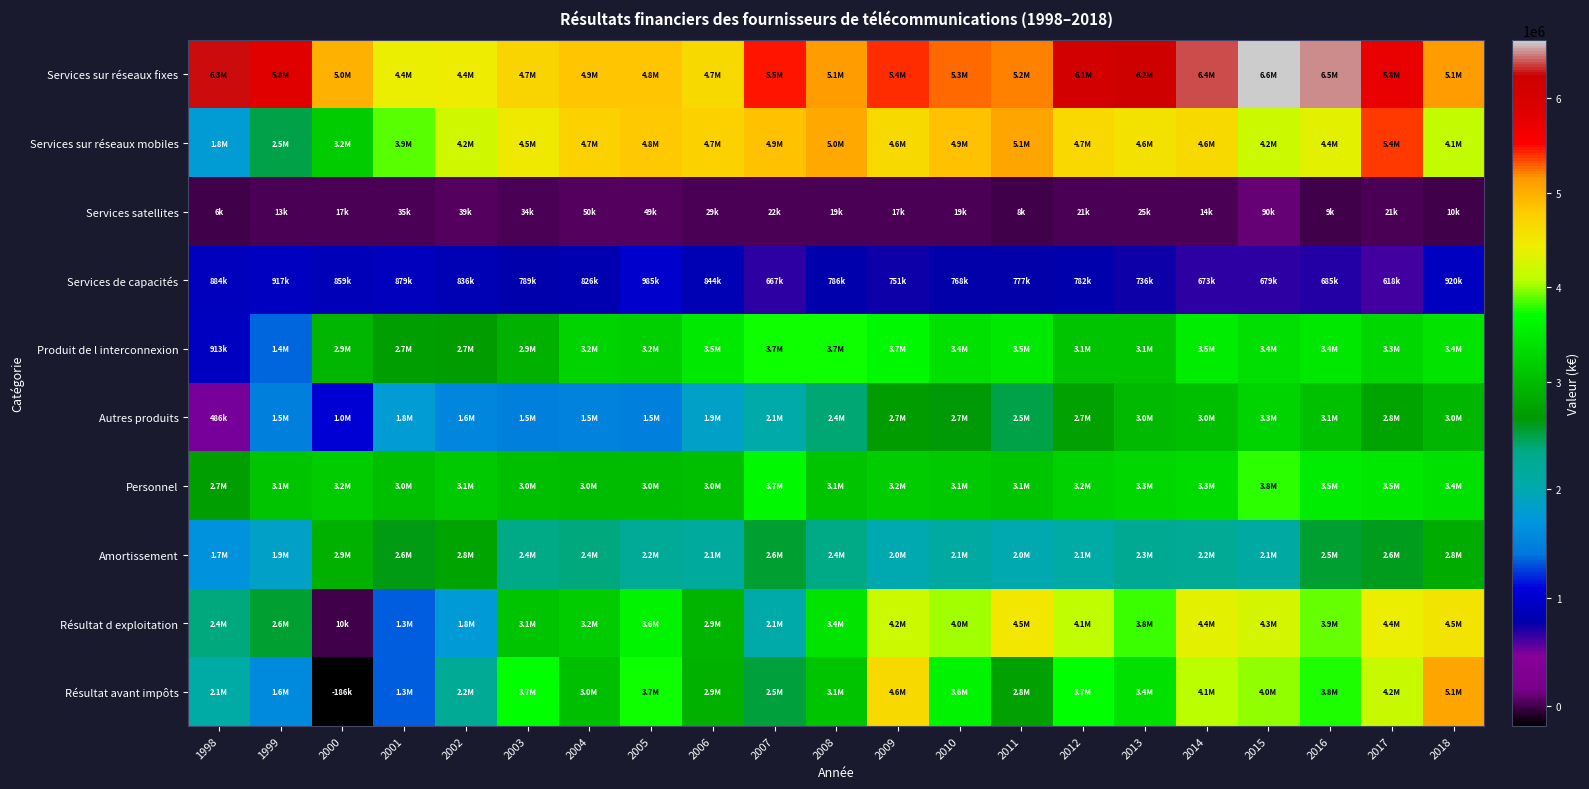

Between 2006 and 2015, which series saw the biggest shift?

Services sur réseaux fixes